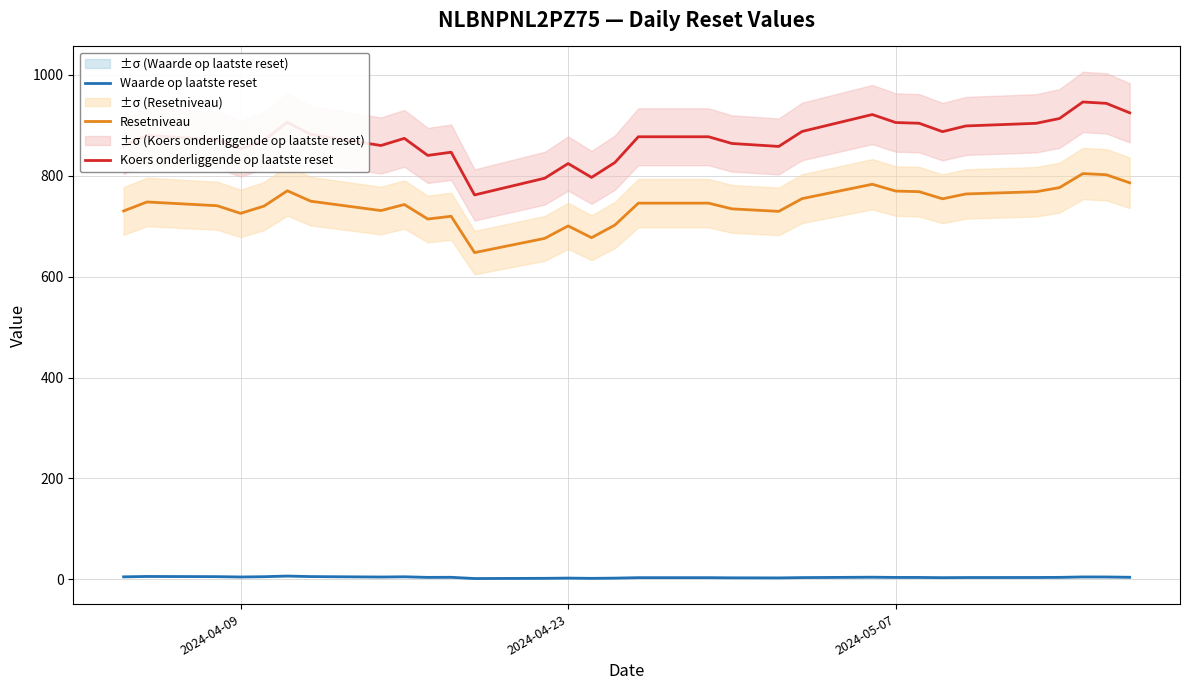

Reading left to right, transcribe all the data shown in this chart.

Waarde op laatste reset: 5.0	5.7	5.4	4.7	5.3	6.5	5.5	4.7	5.1	3.9	4.1	1.6	2.0	2.5	2.0	2.4	3.3	3.3	3.0	2.9	3.5	4.3	3.8	3.8	3.4	3.6	3.7	4.0	4.8	4.7	4.2
Resetniveau: 730.2	748.1	740.6	725.5	739.8	770.2	749.6	731.0	743.0	714.3	719.7	647.7	675.9	700.6	677.3	702.4	745.7	745.7	734.4	729.4	754.7	783.2	769.7	768.5	754.4	764.0	768.4	776.5	804.4	802.1	786.1
Koers onderliggende op laatste reset: 859.0	880.1	871.3	853.5	870.4	906.2	881.9	860.0	874.1	840.4	846.7	762.0	795.2	824.2	796.8	826.3	877.4	877.4	864.0	858.2	887.9	921.4	905.5	904.1	887.5	898.8	904.0	913.6	946.3	943.6	924.8